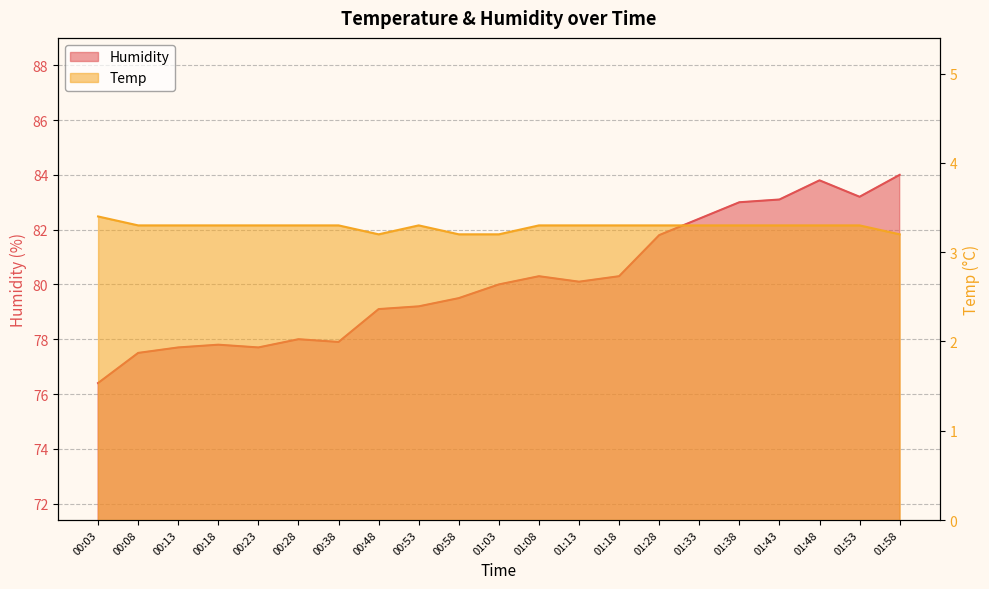

The value of Humidity at 01:48 is 45.8. True or false?

False